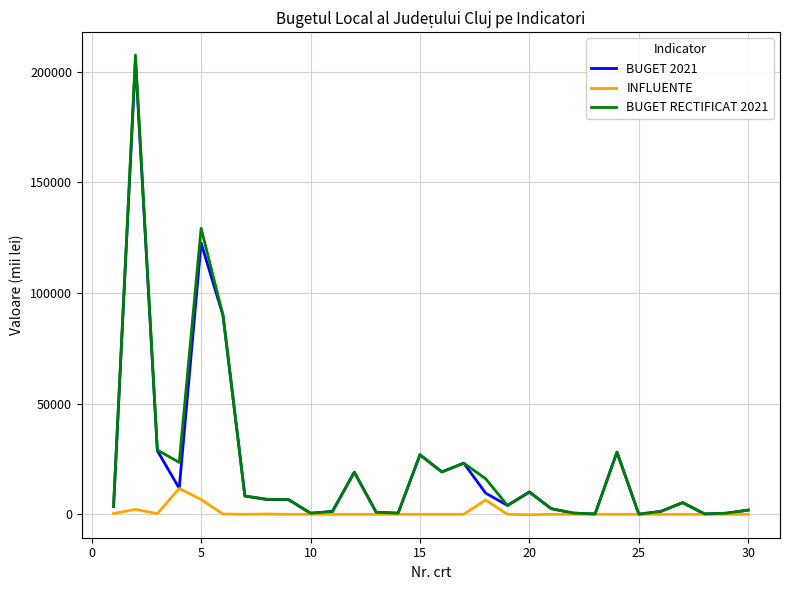

What is the lowest value of the BUGET 2021 series?

58.0